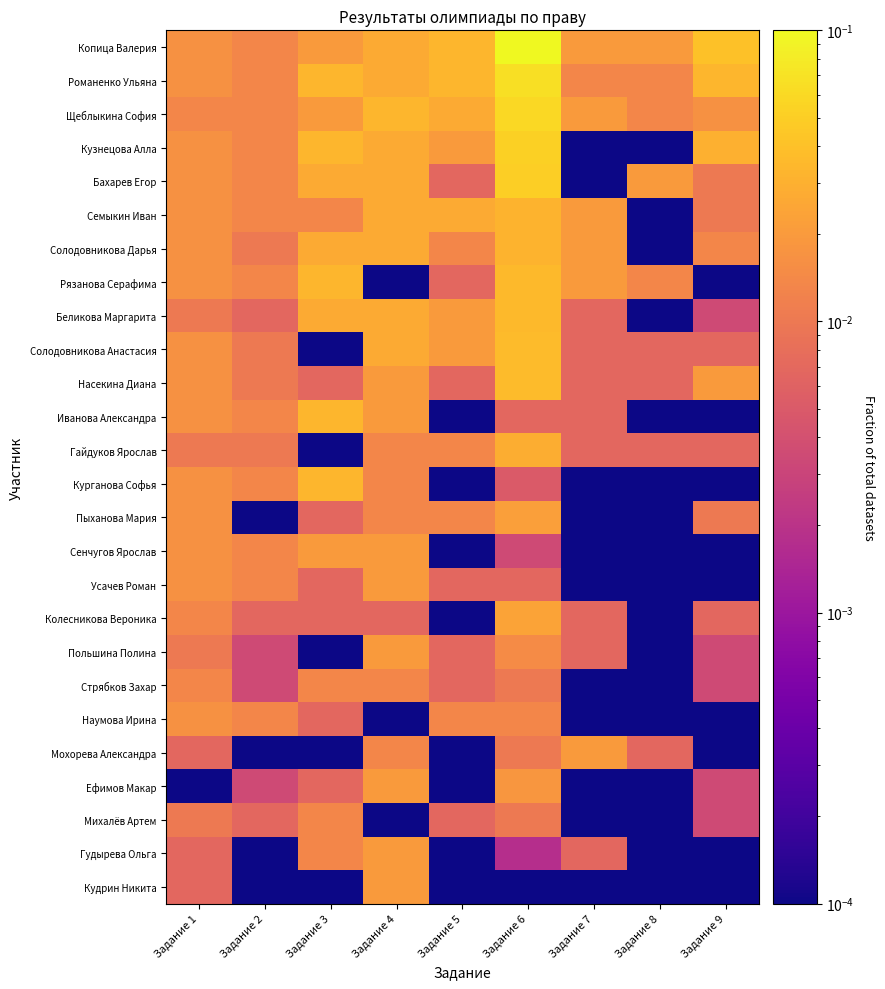

Reading left to right, extract all data points from this chart.

Копица Валерия: Задание 1=0.0	Задание 2=0.0	Задание 3=0.0	Задание 4=0.0	Задание 5=0.0	Задание 6=0.1	Задание 7=0.0	Задание 8=0.0	Задание 9=0.0
Романенко Ульяна: Задание 1=0.0	Задание 2=0.0	Задание 3=0.0	Задание 4=0.0	Задание 5=0.0	Задание 6=0.1	Задание 7=0.0	Задание 8=0.0	Задание 9=0.0
Щеблыкина София: Задание 1=0.0	Задание 2=0.0	Задание 3=0.0	Задание 4=0.0	Задание 5=0.0	Задание 6=0.1	Задание 7=0.0	Задание 8=0.0	Задание 9=0.0
Кузнецова Алла: Задание 1=0.0	Задание 2=0.0	Задание 3=0.0	Задание 4=0.0	Задание 5=0.0	Задание 6=0.1	Задание 7=0.0	Задание 8=0.0	Задание 9=0.0
Бахарев Егор: Задание 1=0.0	Задание 2=0.0	Задание 3=0.0	Задание 4=0.0	Задание 5=0.0	Задание 6=0.1	Задание 7=0.0	Задание 8=0.0	Задание 9=0.0
Семыкин Иван: Задание 1=0.0	Задание 2=0.0	Задание 3=0.0	Задание 4=0.0	Задание 5=0.0	Задание 6=0.0	Задание 7=0.0	Задание 8=0.0	Задание 9=0.0
Солодовникова Дарья: Задание 1=0.0	Задание 2=0.0	Задание 3=0.0	Задание 4=0.0	Задание 5=0.0	Задание 6=0.0	Задание 7=0.0	Задание 8=0.0	Задание 9=0.0
Рязанова Серафима: Задание 1=0.0	Задание 2=0.0	Задание 3=0.0	Задание 4=0.0	Задание 5=0.0	Задание 6=0.0	Задание 7=0.0	Задание 8=0.0	Задание 9=0.0
Беликова Маргарита: Задание 1=0.0	Задание 2=0.0	Задание 3=0.0	Задание 4=0.0	Задание 5=0.0	Задание 6=0.0	Задание 7=0.0	Задание 8=0.0	Задание 9=0.0
Солодовникова Анастасия: Задание 1=0.0	Задание 2=0.0	Задание 3=0.0	Задание 4=0.0	Задание 5=0.0	Задание 6=0.0	Задание 7=0.0	Задание 8=0.0	Задание 9=0.0
Насекина Диана: Задание 1=0.0	Задание 2=0.0	Задание 3=0.0	Задание 4=0.0	Задание 5=0.0	Задание 6=0.0	Задание 7=0.0	Задание 8=0.0	Задание 9=0.0
Иванова Александра: Задание 1=0.0	Задание 2=0.0	Задание 3=0.0	Задание 4=0.0	Задание 5=0.0	Задание 6=0.0	Задание 7=0.0	Задание 8=0.0	Задание 9=0.0
Гайдуков Ярослав: Задание 1=0.0	Задание 2=0.0	Задание 3=0.0	Задание 4=0.0	Задание 5=0.0	Задание 6=0.0	Задание 7=0.0	Задание 8=0.0	Задание 9=0.0
Курганова Софья: Задание 1=0.0	Задание 2=0.0	Задание 3=0.0	Задание 4=0.0	Задание 5=0.0	Задание 6=0.0	Задание 7=0.0	Задание 8=0.0	Задание 9=0.0
Пыханова Мария: Задание 1=0.0	Задание 2=0.0	Задание 3=0.0	Задание 4=0.0	Задание 5=0.0	Задание 6=0.0	Задание 7=0.0	Задание 8=0.0	Задание 9=0.0
Сенчугов Ярослав: Задание 1=0.0	Задание 2=0.0	Задание 3=0.0	Задание 4=0.0	Задание 5=0.0	Задание 6=0.0	Задание 7=0.0	Задание 8=0.0	Задание 9=0.0
Усачев Роман: Задание 1=0.0	Задание 2=0.0	Задание 3=0.0	Задание 4=0.0	Задание 5=0.0	Задание 6=0.0	Задание 7=0.0	Задание 8=0.0	Задание 9=0.0
Колесникова Вероника: Задание 1=0.0	Задание 2=0.0	Задание 3=0.0	Задание 4=0.0	Задание 5=0.0	Задание 6=0.0	Задание 7=0.0	Задание 8=0.0	Задание 9=0.0
Польшина Полина: Задание 1=0.0	Задание 2=0.0	Задание 3=0.0	Задание 4=0.0	Задание 5=0.0	Задание 6=0.0	Задание 7=0.0	Задание 8=0.0	Задание 9=0.0
Стрябков Захар: Задание 1=0.0	Задание 2=0.0	Задание 3=0.0	Задание 4=0.0	Задание 5=0.0	Задание 6=0.0	Задание 7=0.0	Задание 8=0.0	Задание 9=0.0
Наумова Ирина: Задание 1=0.0	Задание 2=0.0	Задание 3=0.0	Задание 4=0.0	Задание 5=0.0	Задание 6=0.0	Задание 7=0.0	Задание 8=0.0	Задание 9=0.0
Мохорева Александра: Задание 1=0.0	Задание 2=0.0	Задание 3=0.0	Задание 4=0.0	Задание 5=0.0	Задание 6=0.0	Задание 7=0.0	Задание 8=0.0	Задание 9=0.0
Ефимов Макар: Задание 1=0.0	Задание 2=0.0	Задание 3=0.0	Задание 4=0.0	Задание 5=0.0	Задание 6=0.0	Задание 7=0.0	Задание 8=0.0	Задание 9=0.0
Михалёв Артем: Задание 1=0.0	Задание 2=0.0	Задание 3=0.0	Задание 4=0.0	Задание 5=0.0	Задание 6=0.0	Задание 7=0.0	Задание 8=0.0	Задание 9=0.0
Гудырева Ольга: Задание 1=0.0	Задание 2=0.0	Задание 3=0.0	Задание 4=0.0	Задание 5=0.0	Задание 6=0.0	Задание 7=0.0	Задание 8=0.0	Задание 9=0.0
Кудрин Никита: Задание 1=0.0	Задание 2=0.0	Задание 3=0.0	Задание 4=0.0	Задание 5=0.0	Задание 6=0.0	Задание 7=0.0	Задание 8=0.0	Задание 9=0.0